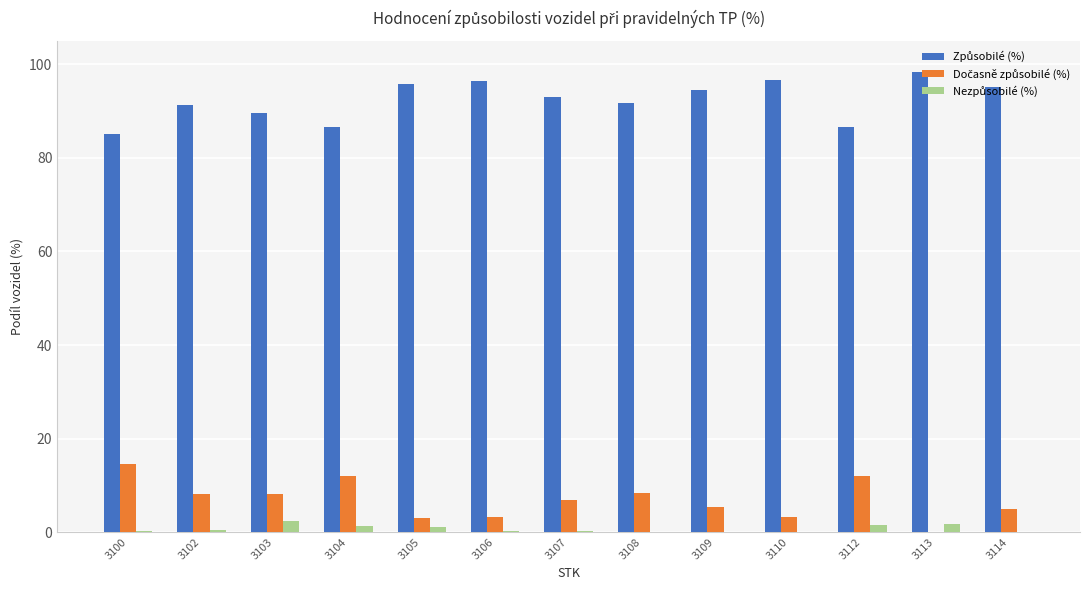

How many distinct data groups are displayed?

3